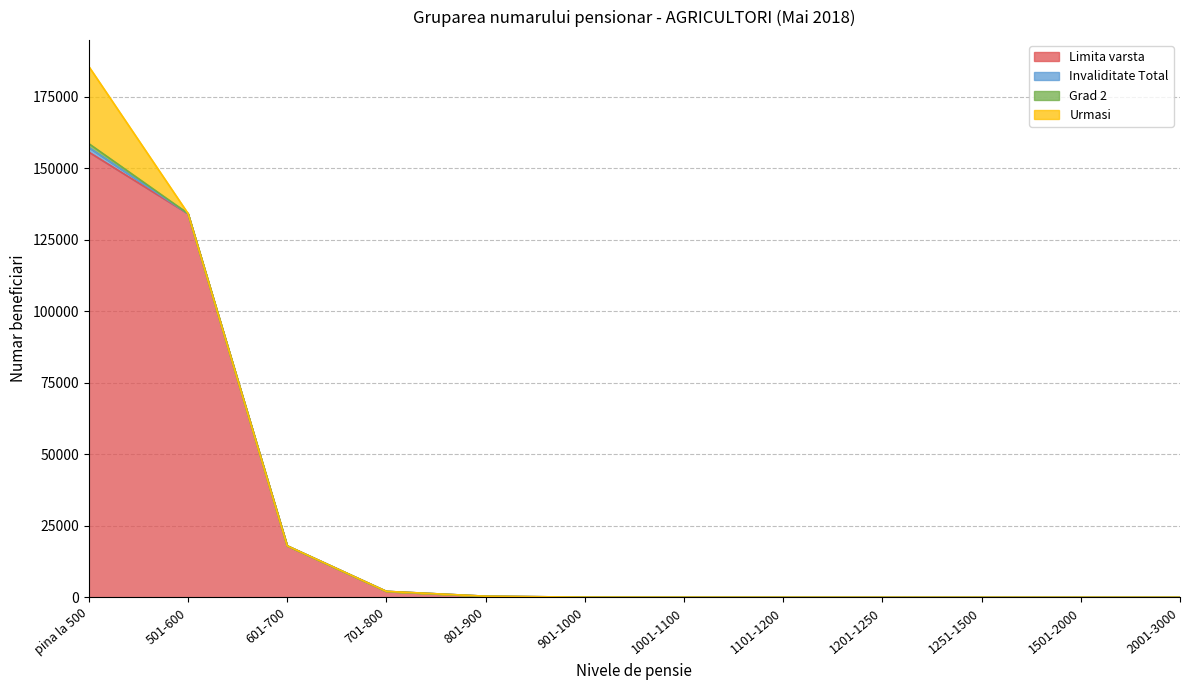

Which series has the largest total across all categories?

Limita varsta